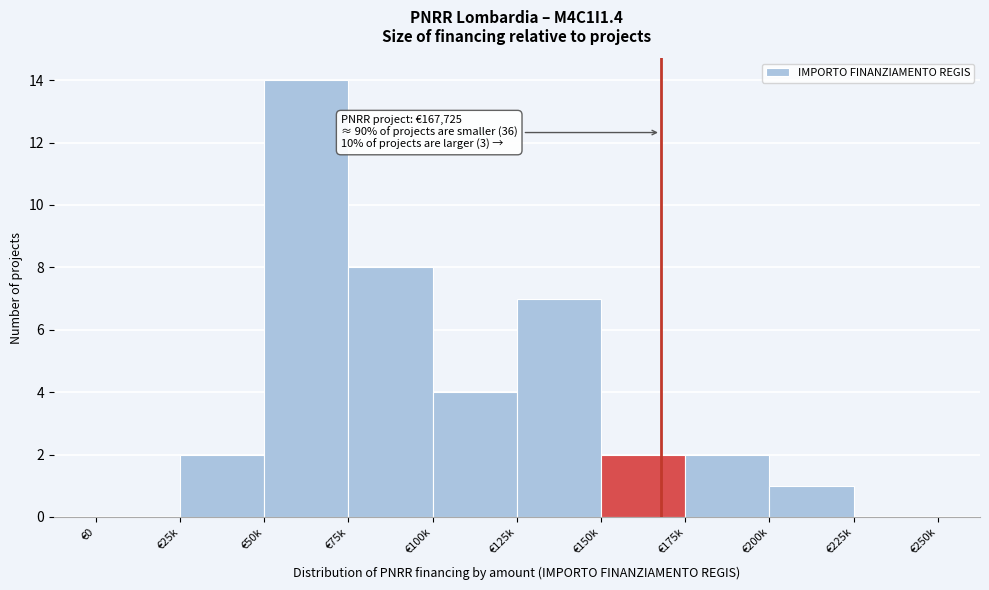

Reading right to left, list all the values displayed in this chart.

€225k=0	€200k=1	€175k=2	€150k=2	€125k=7	€100k=4	€75k=8	€50k=14	€25k=2	€0=0